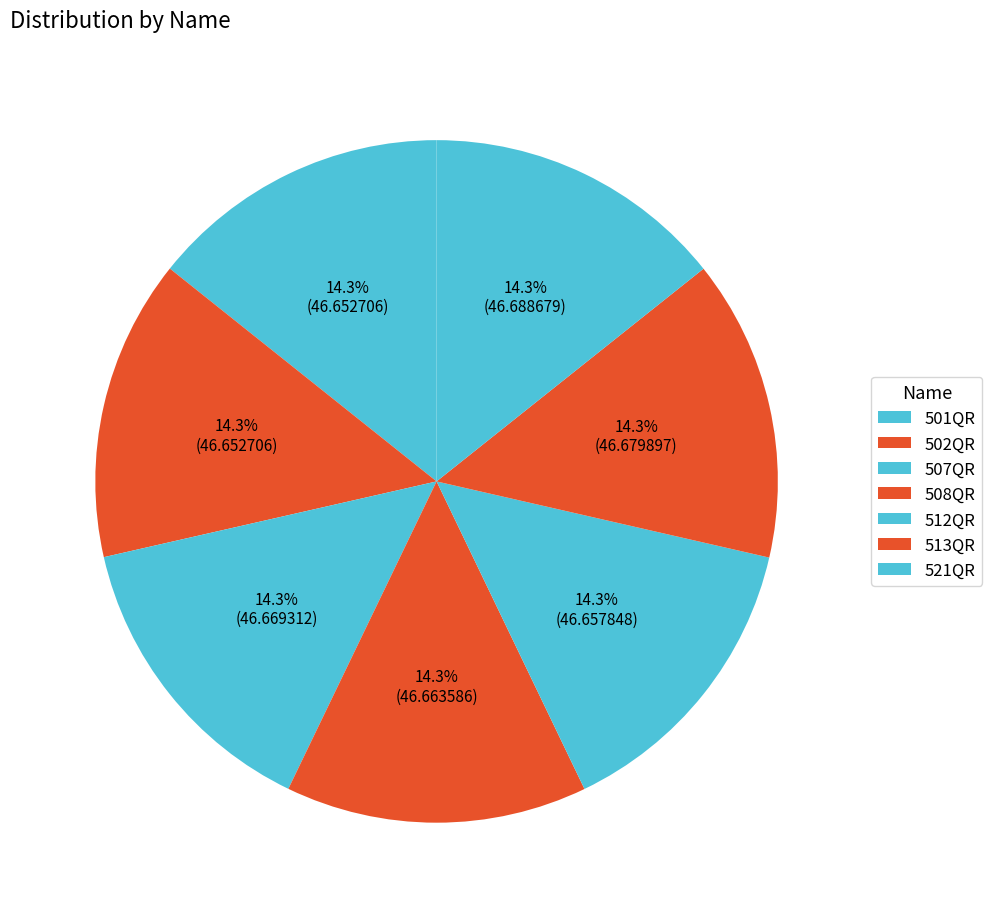

Is there a majority slice in this chart?

No